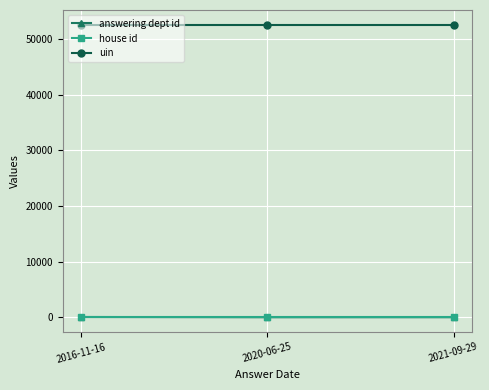

What position from the left is 2021-09-29?

3